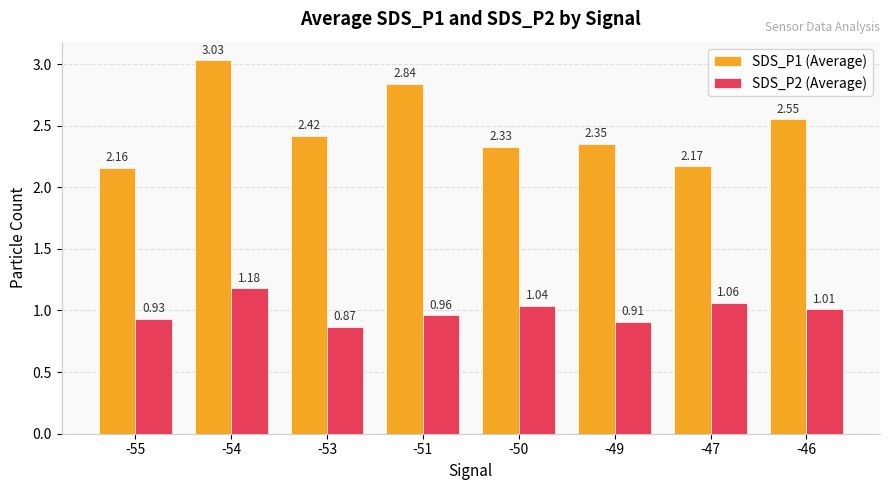

Where does the SDS_P2 (Average) series first go above 1?

-54